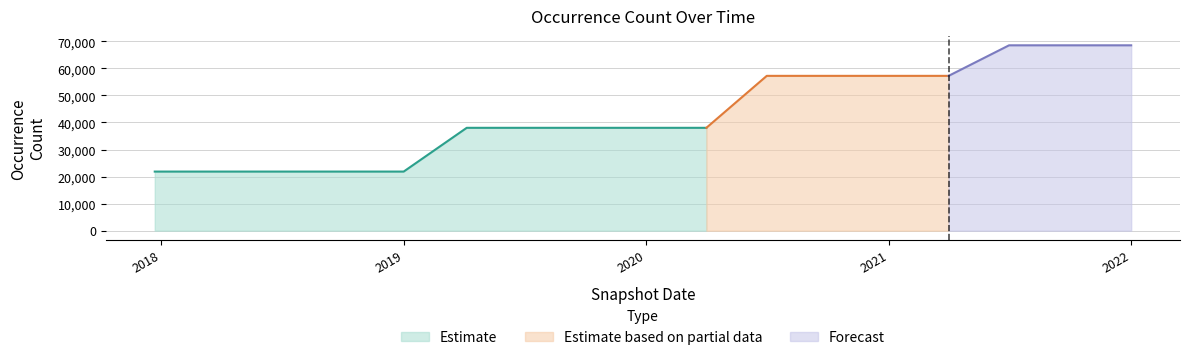

Count the values in the range 21847 to 57248.

14